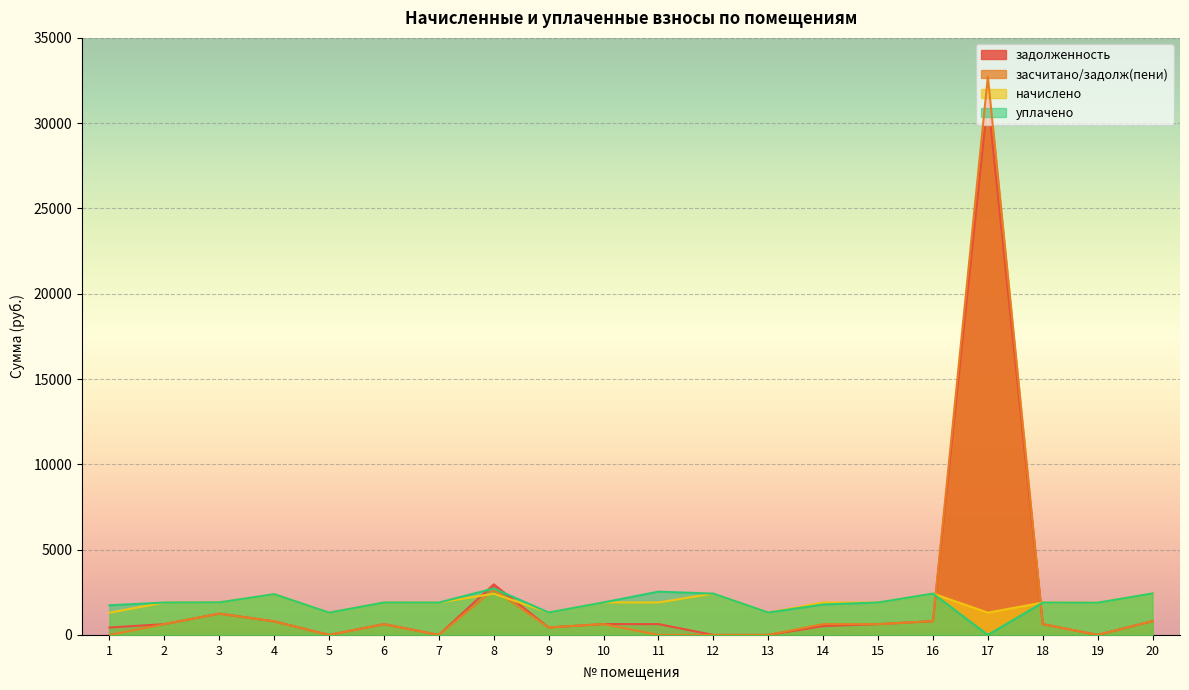

What is the sum of the уплачено values at 8 and 14?

4513.6